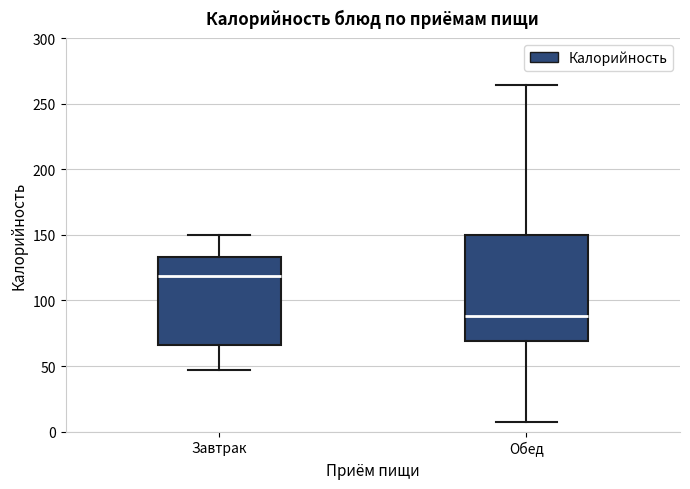

Reading left to right, transcribe this box plot: for each box, give where its median line is, the range the box spans, and where its two whiskers end, as read against the y-axis. The values are not printed on the chart, so give them approximately, as read against the axis.

Завтрак: median 120, box 65 to 135, whiskers 45 to 150
Обед: median 90, box 70 to 150, whiskers 5 to 265